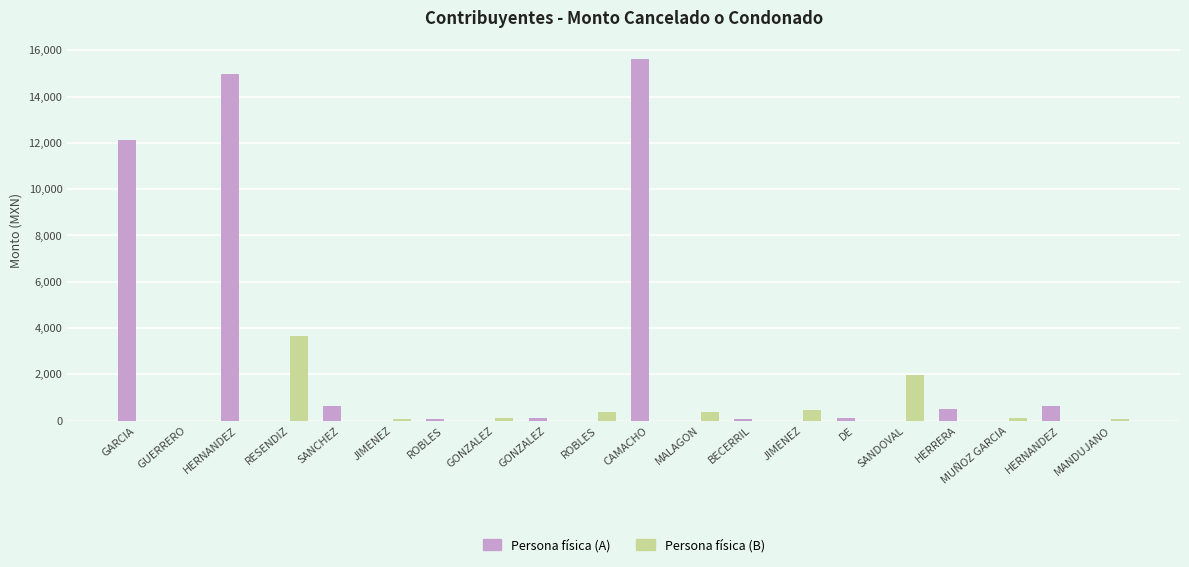

How many distinct data groups are displayed?

2